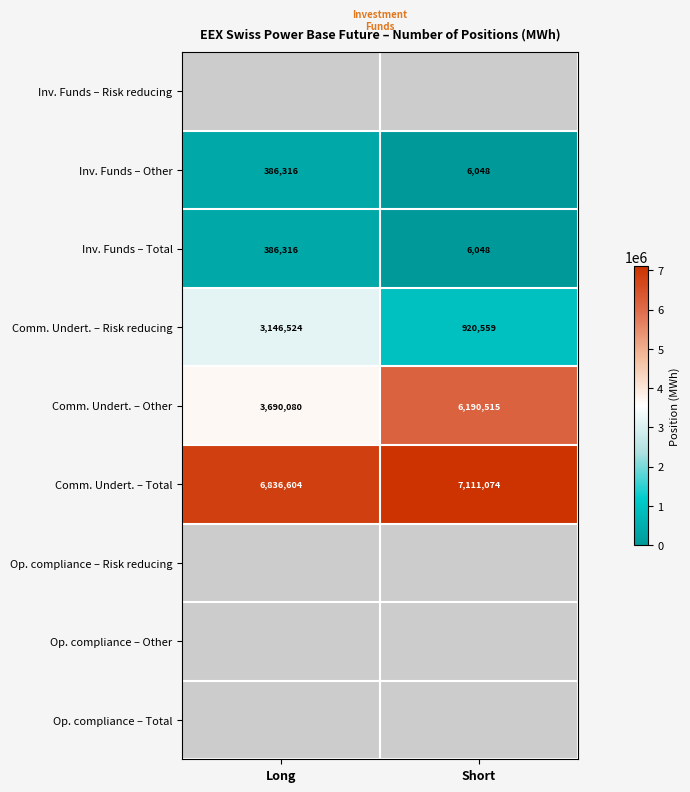

What is the minimum value shown in the chart?

6048.0